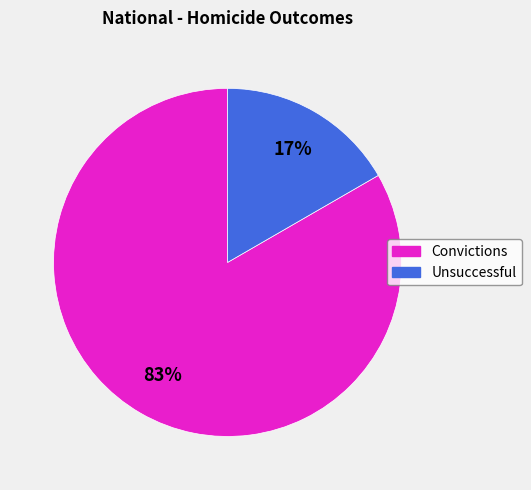

Rank the categories by value from highest to lowest.

Convictions, Unsuccessful